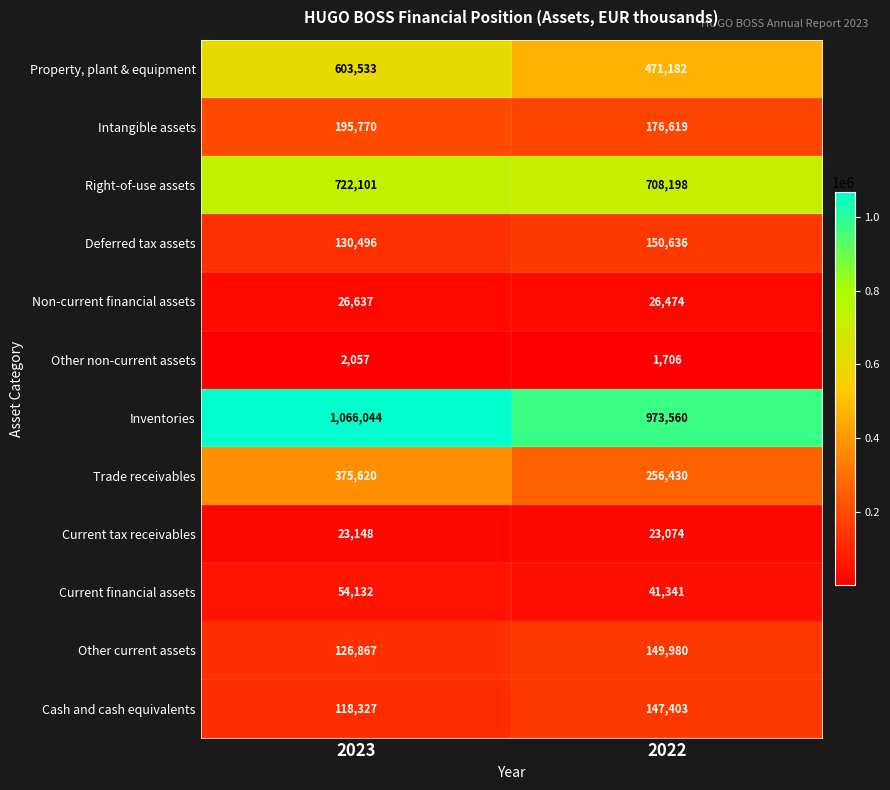

The Right-of-use assets series shows 722101 at 2023. True or false?

True